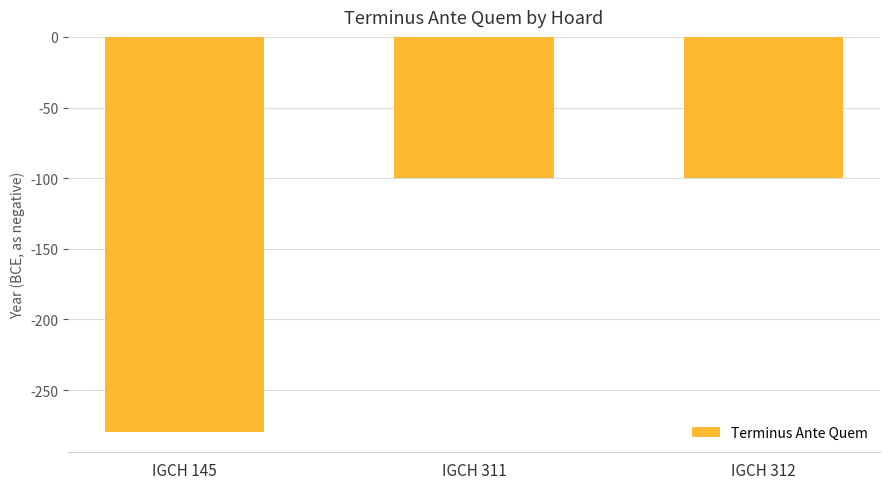

Which label corresponds to the smallest value in the chart?

IGCH 145